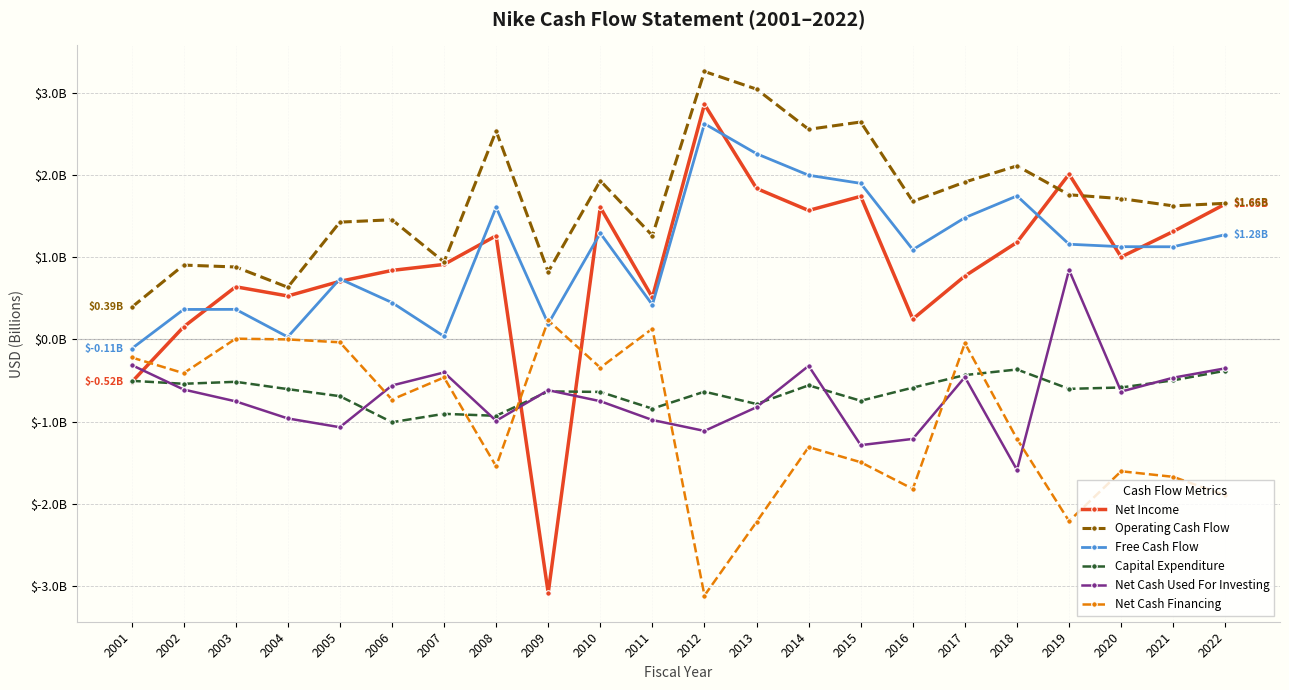

What are all the series names shown in the legend?

Net Income, Operating Cash Flow, Free Cash Flow, Capital Expenditure, Net Cash Used For Investing, Net Cash Financing